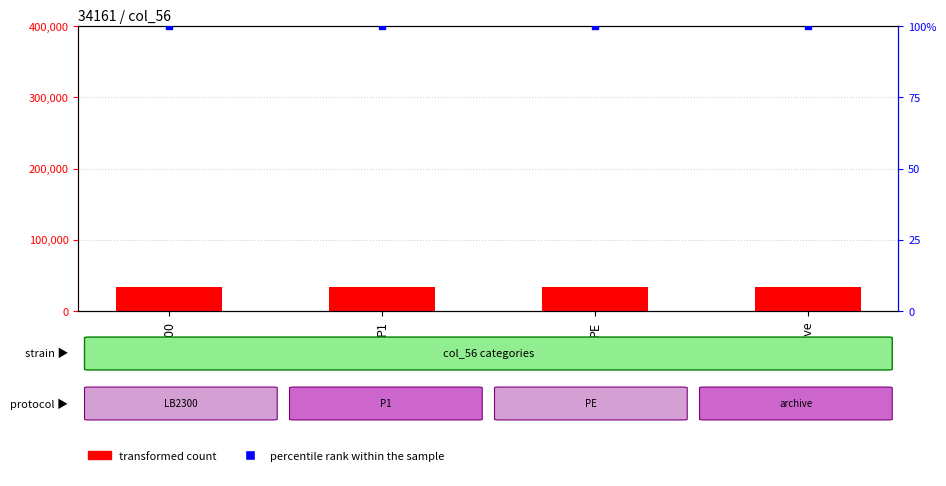

At how many categories does at least one series exceed 4440?

4